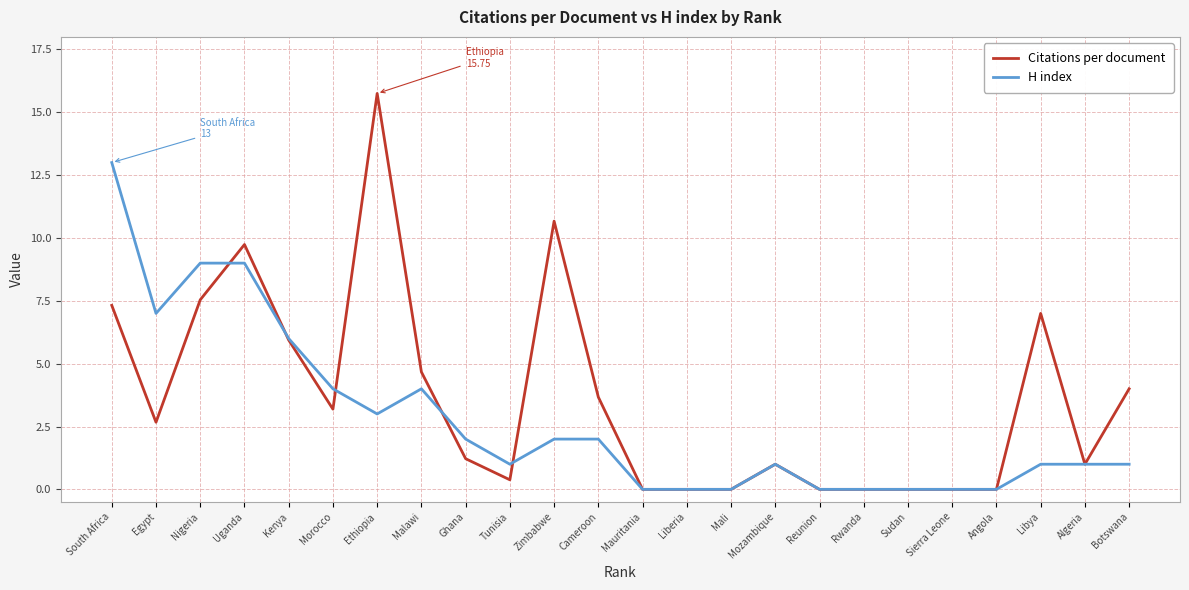

The H index series shows 2.0 at Cameroon. True or false?

True